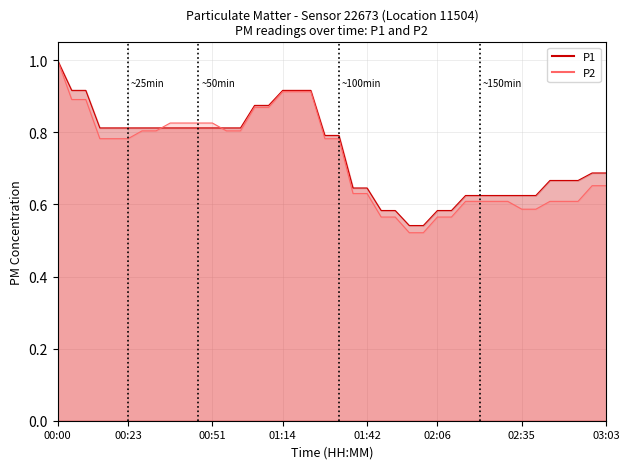

Which has a higher value, 01:19 or 00:33?

01:19